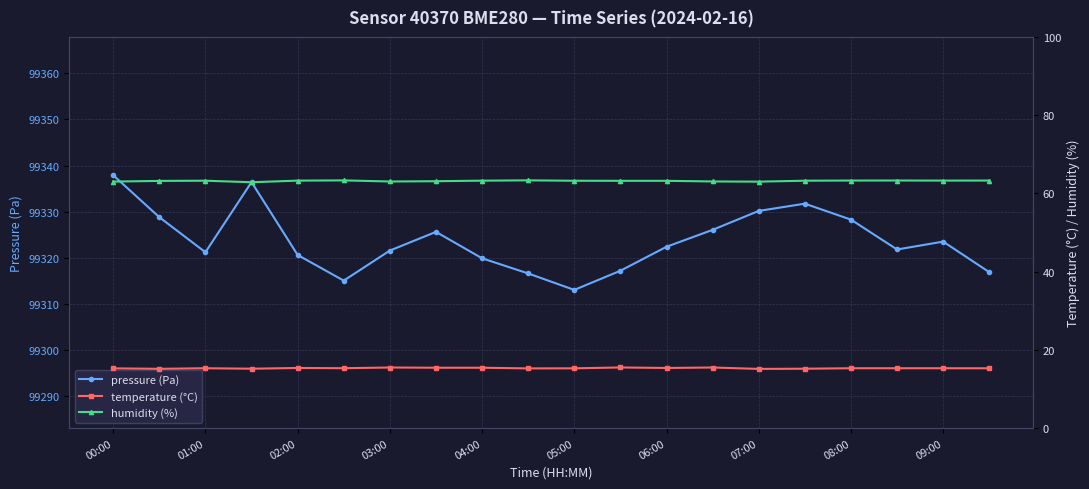

Which category has the lowest value in the pressure (Pa) series?

05:00